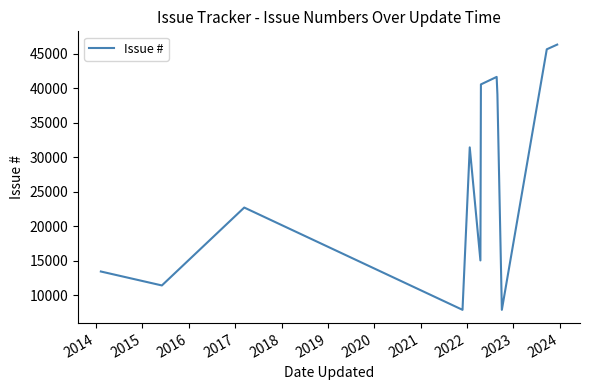

What is the difference between the maximum and minimum values?

38482